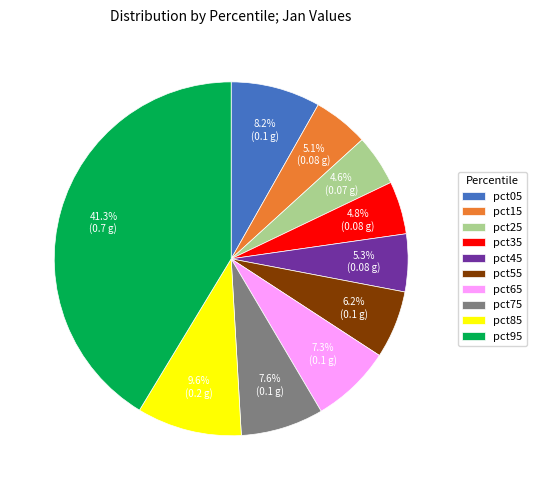

True or false: pct55 accounts for 1% of the total.

False